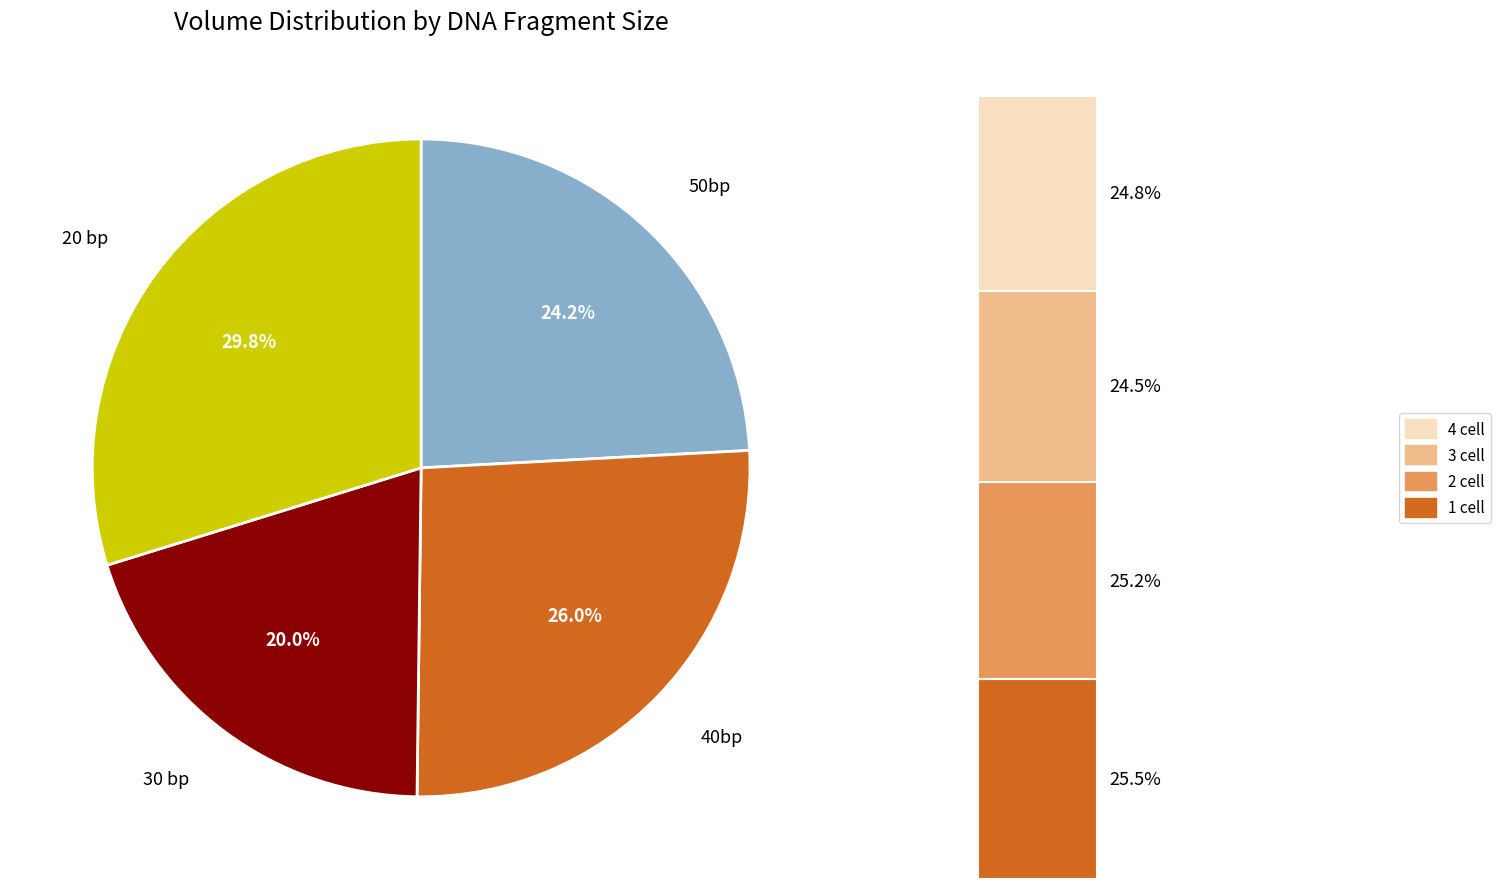

What is the largest slice in the pie chart?

20 bp